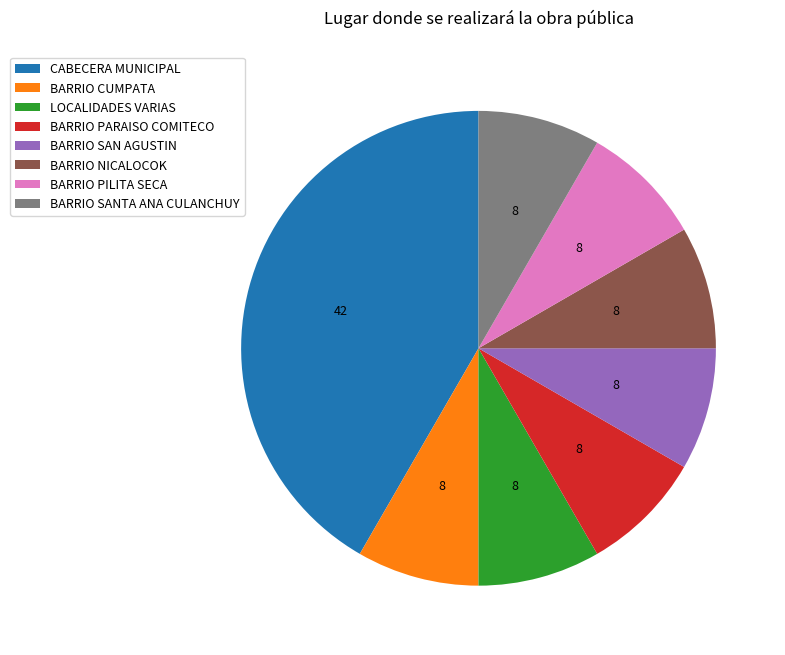

Which has a higher value, BARRIO SANTA ANA CULANCHUY or CABECERA MUNICIPAL?

CABECERA MUNICIPAL